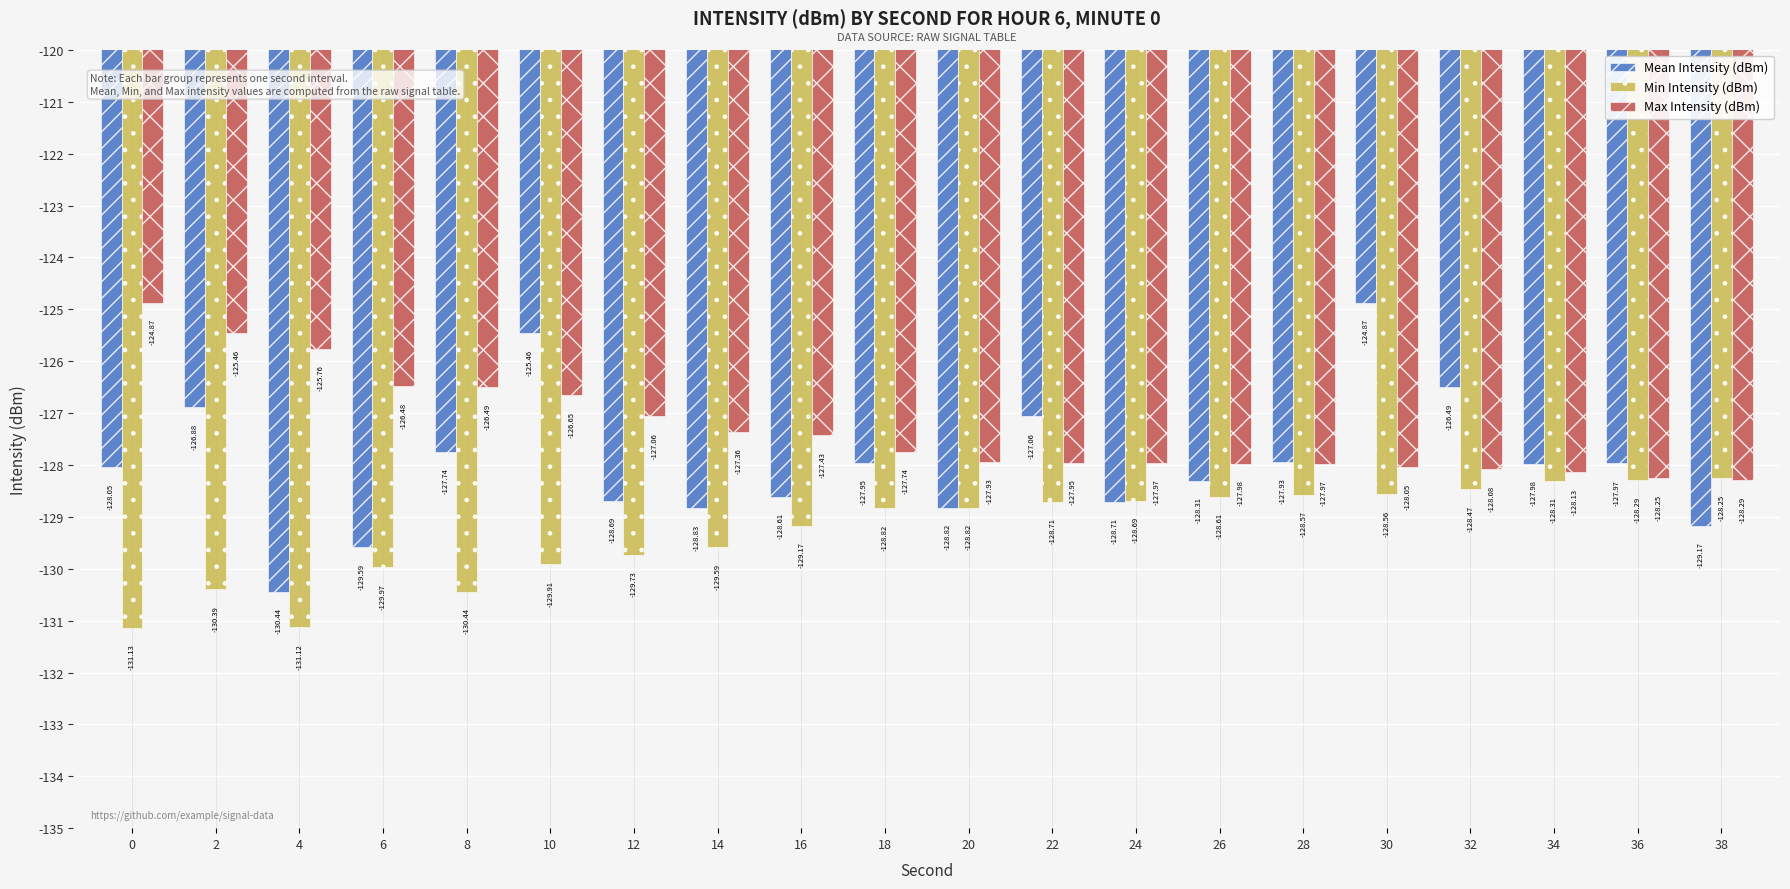

What is the greatest value displayed?

-124.9